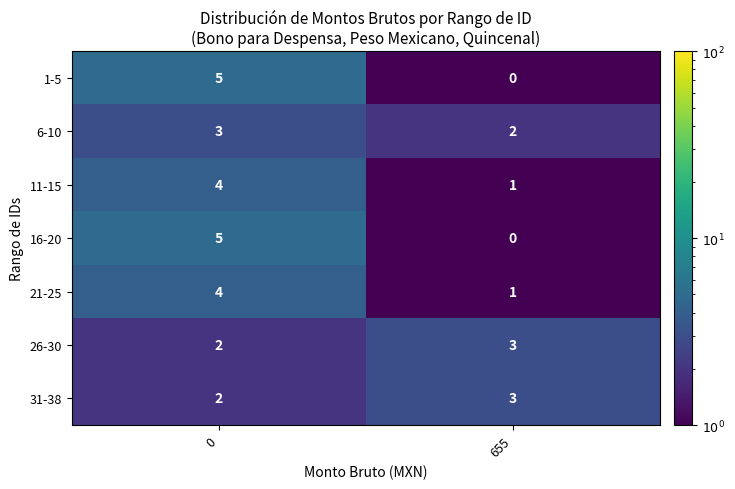

What is the total value across all series at 655?

10